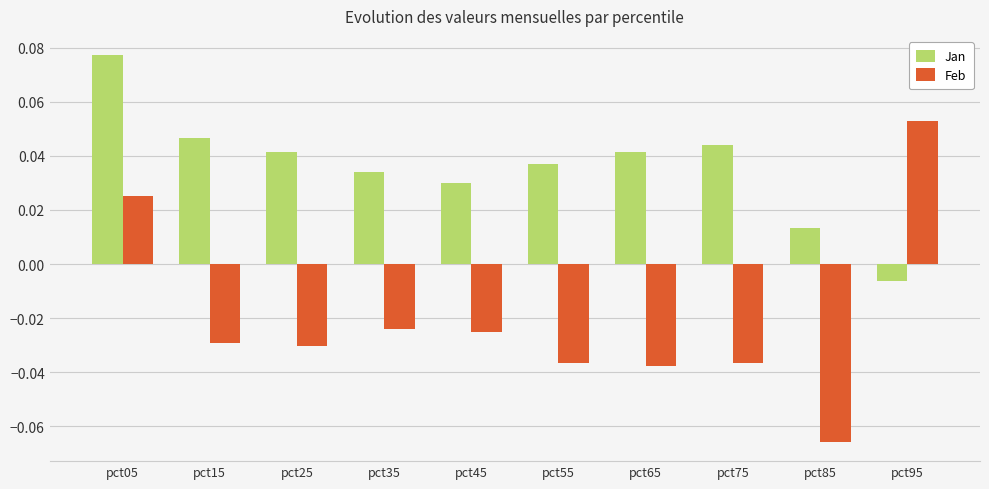

Which series changed the most between pct15 and pct25?

Jan